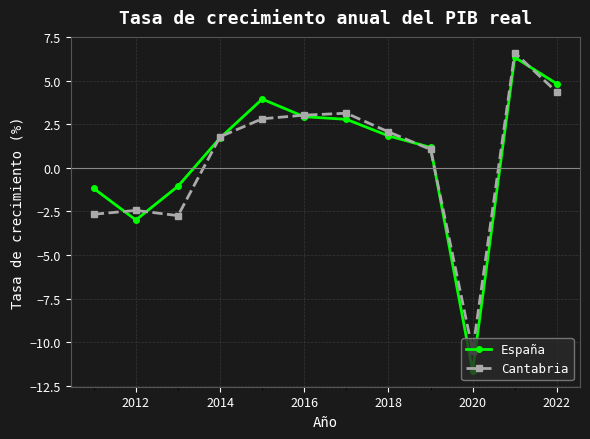

How many data points in España are above 1?

8